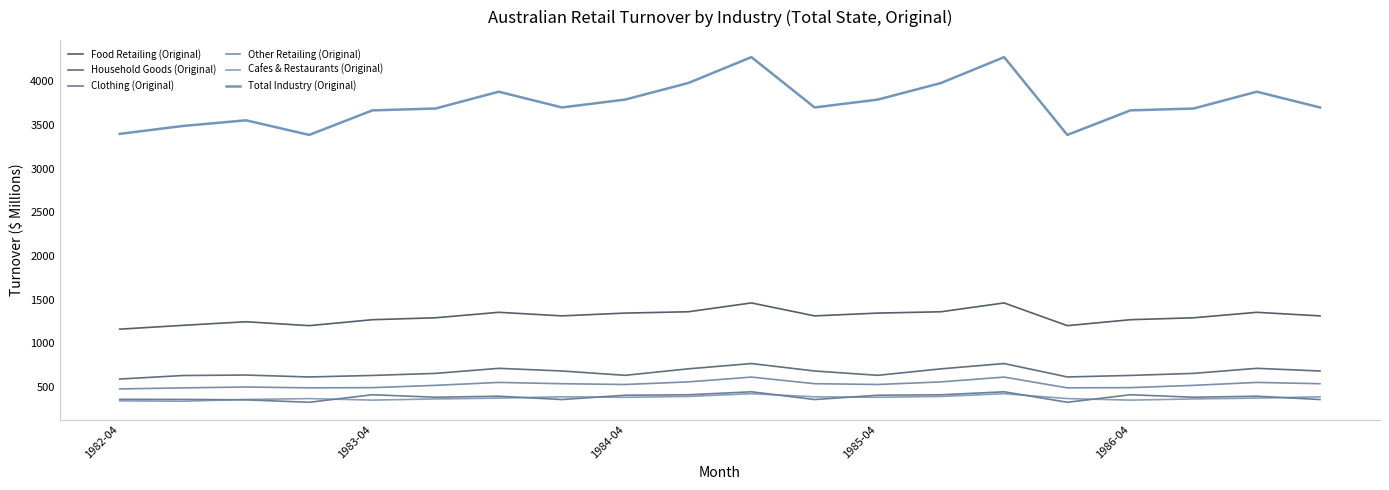

What is the value of the Household Goods (Original) point at the 17th from the left?

633.4